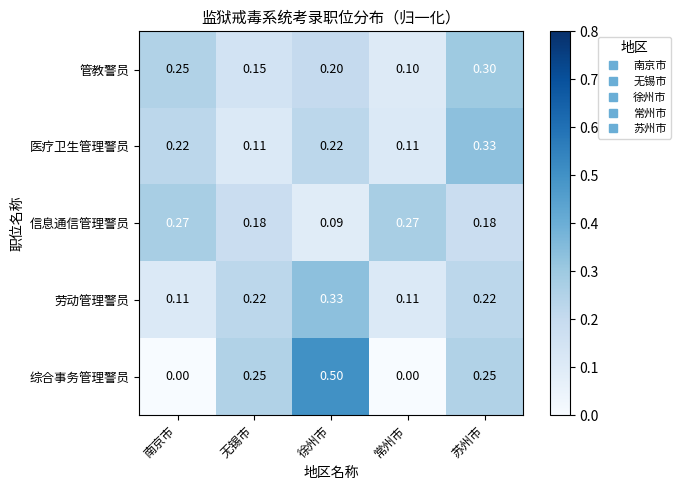

At which category is the sum across all series the highest?

徐州市